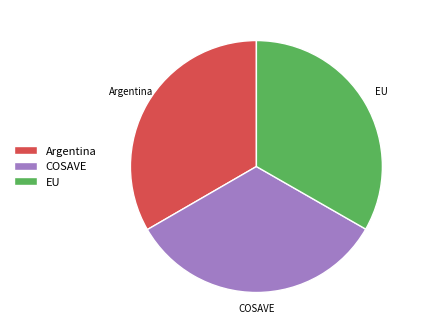

Approximately how many times larger is the value at EU compared to Argentina?

1.0